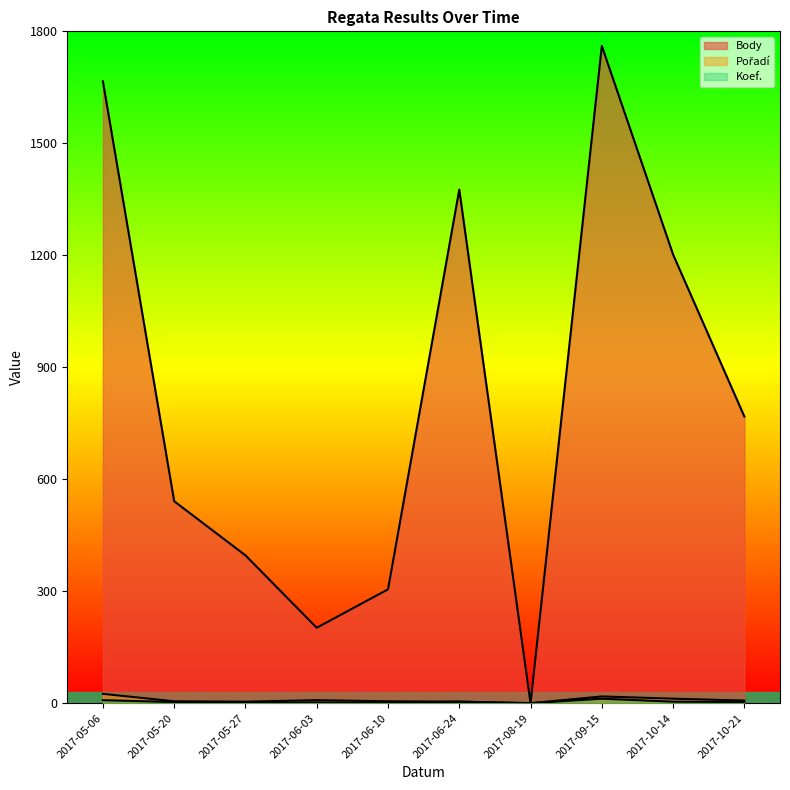

What is the total value across all series at 2017-09-15?

1791